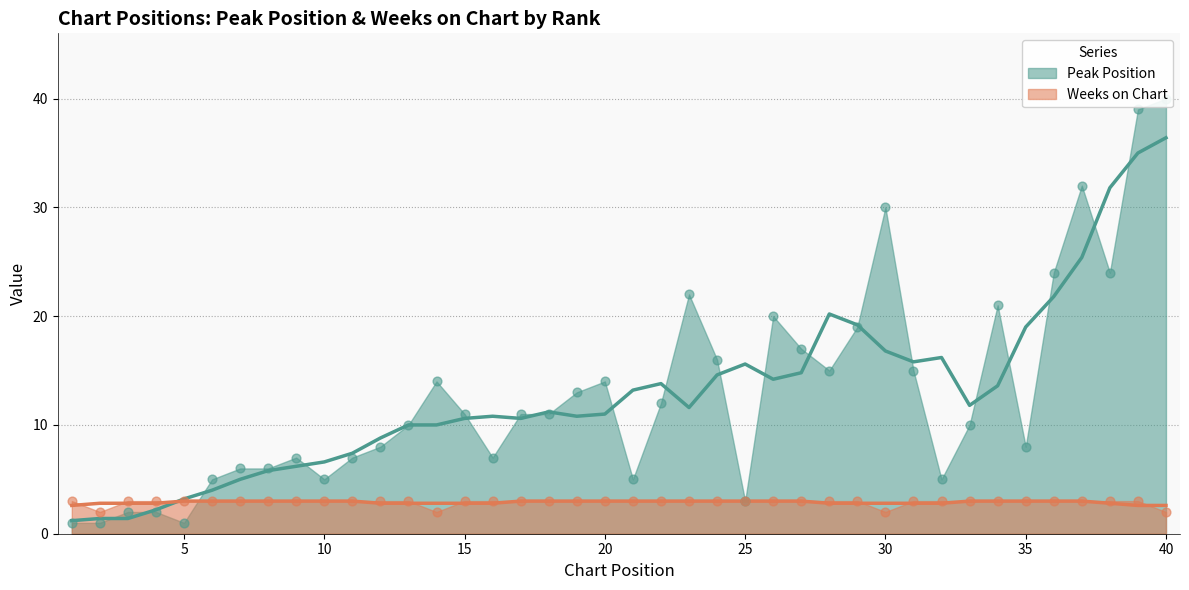

At which category is the sum across all series the highest?

39